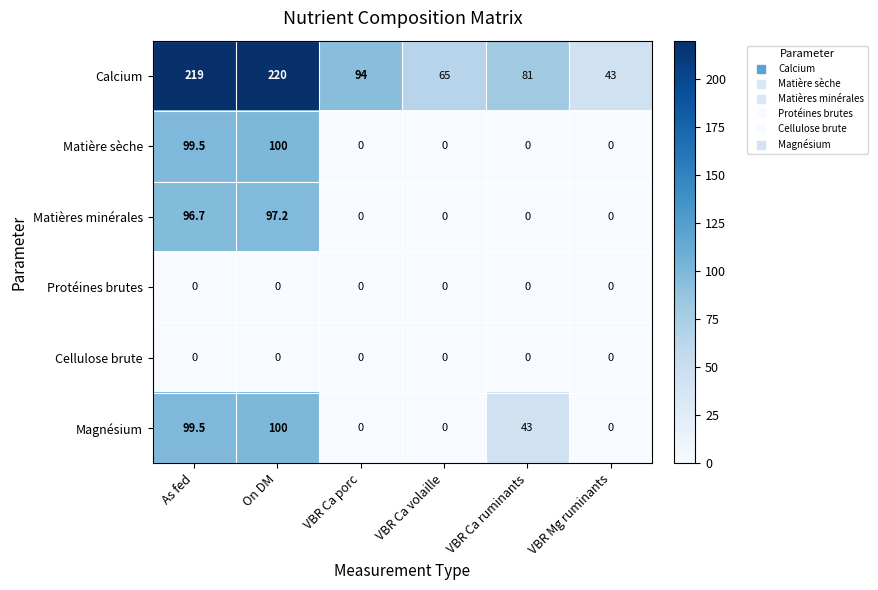

At which category does the chart reach its peak across all series?

On DM